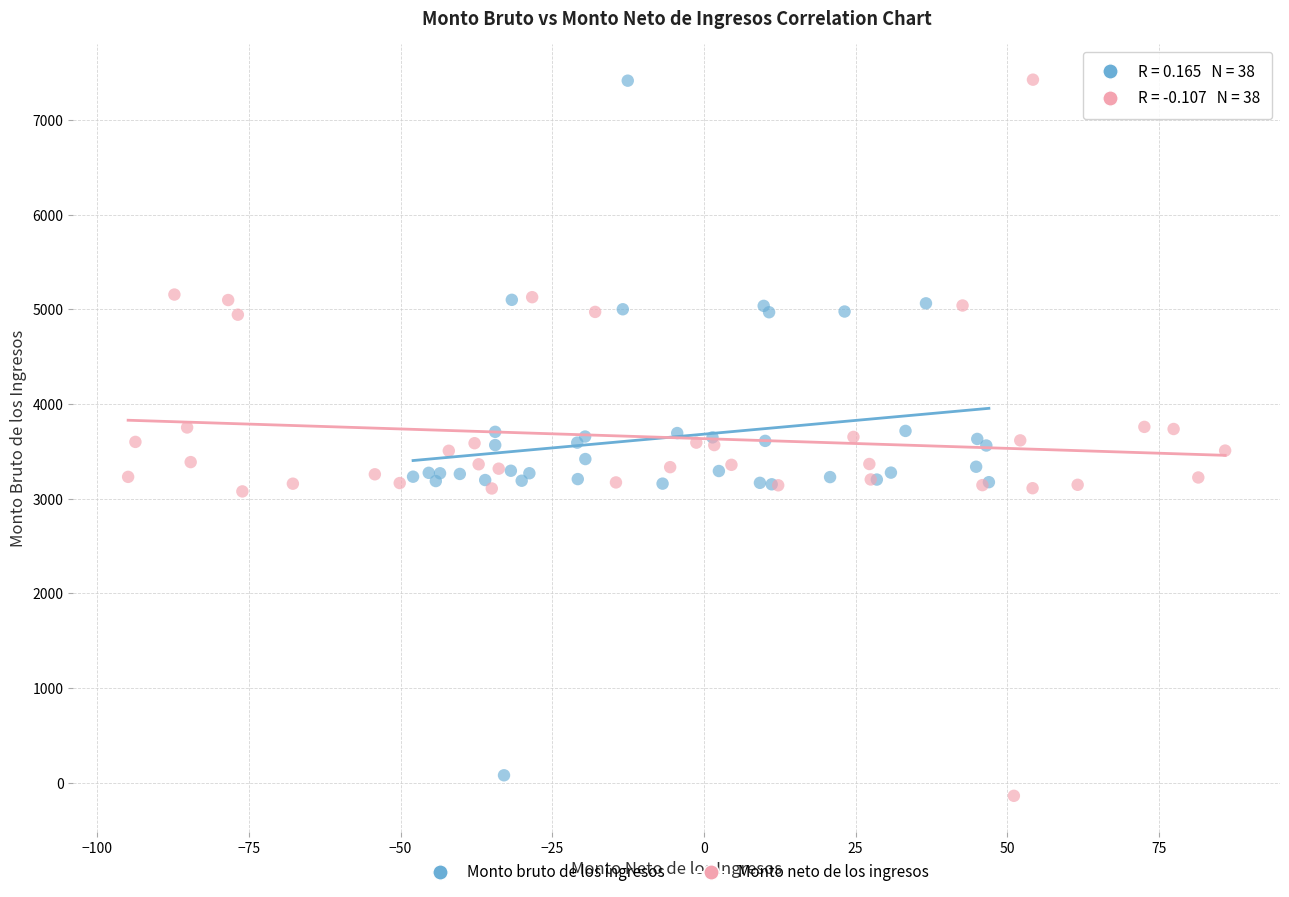

Which series has the largest Y range (max minus min)?

Monto neto de los ingresos